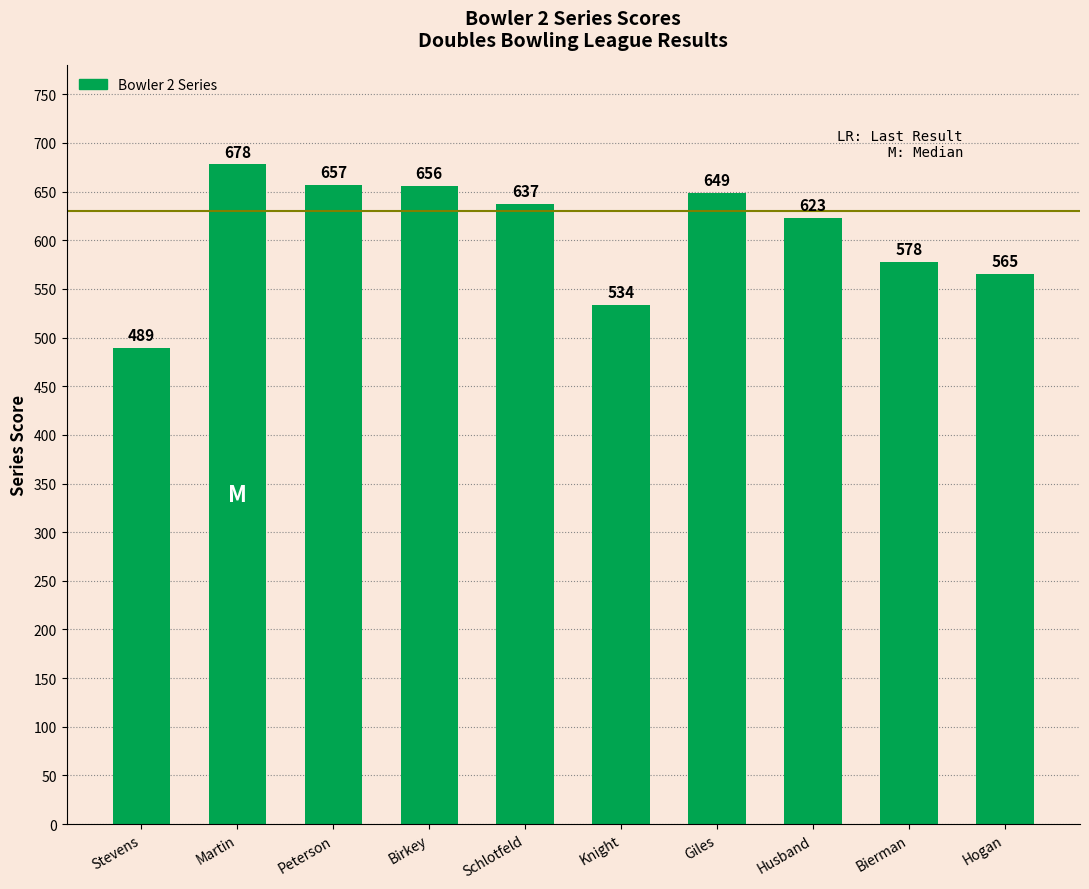

At which label does the data first exceed 637?

Martin